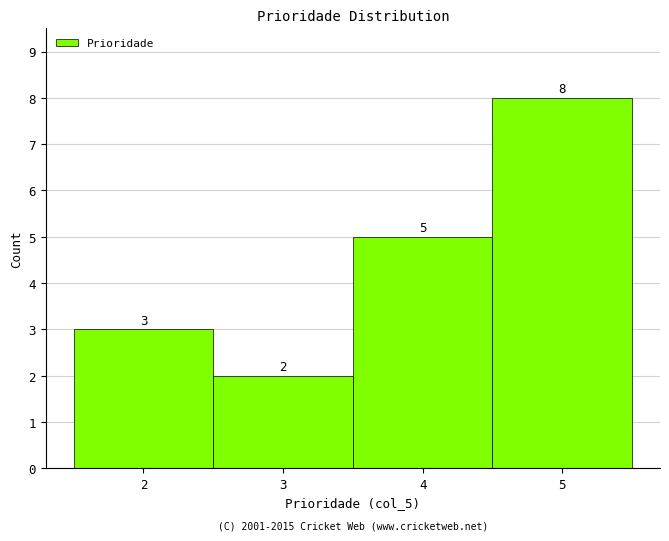

How tall is the bar that spans 3.5 to 4.5 on the x-axis?

5